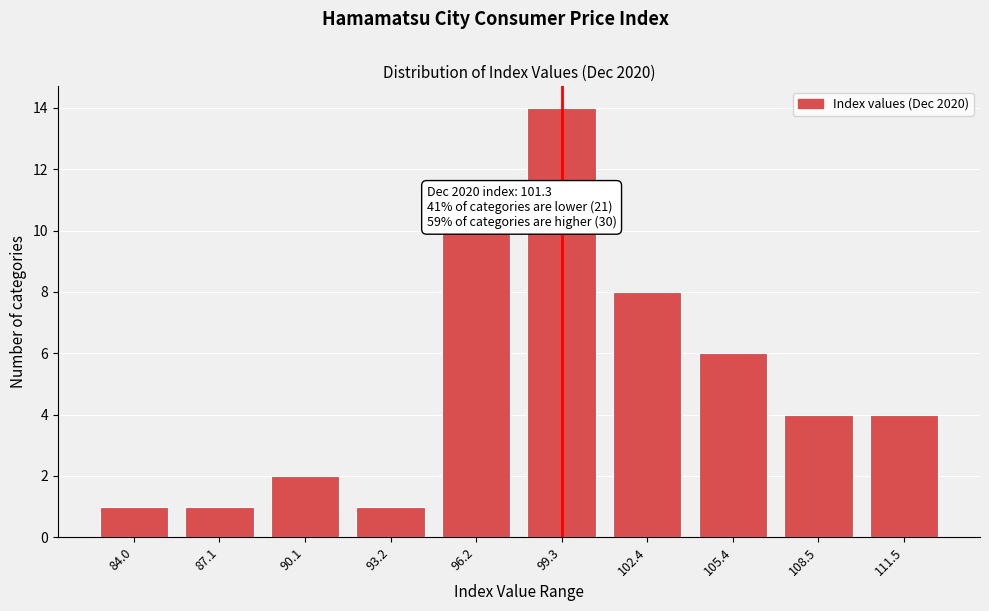

Reading left to right, list all the values displayed in this chart.

84.0=1	87.1=1	90.1=2	93.2=1	96.2=10	99.3=14	102.4=8	105.4=6	108.5=4	111.5=4